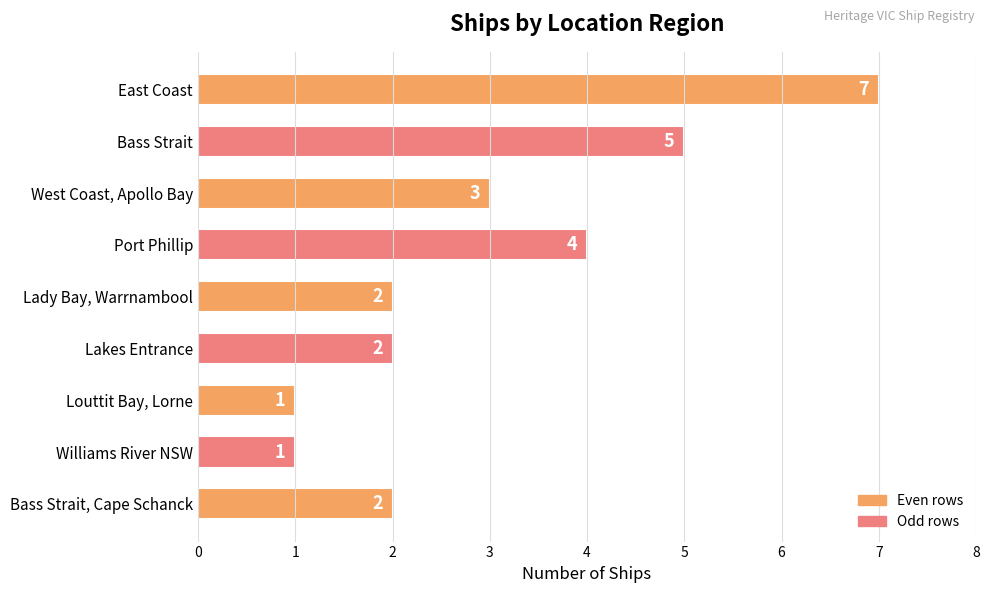

What is the difference between the second highest and minimum values?

4